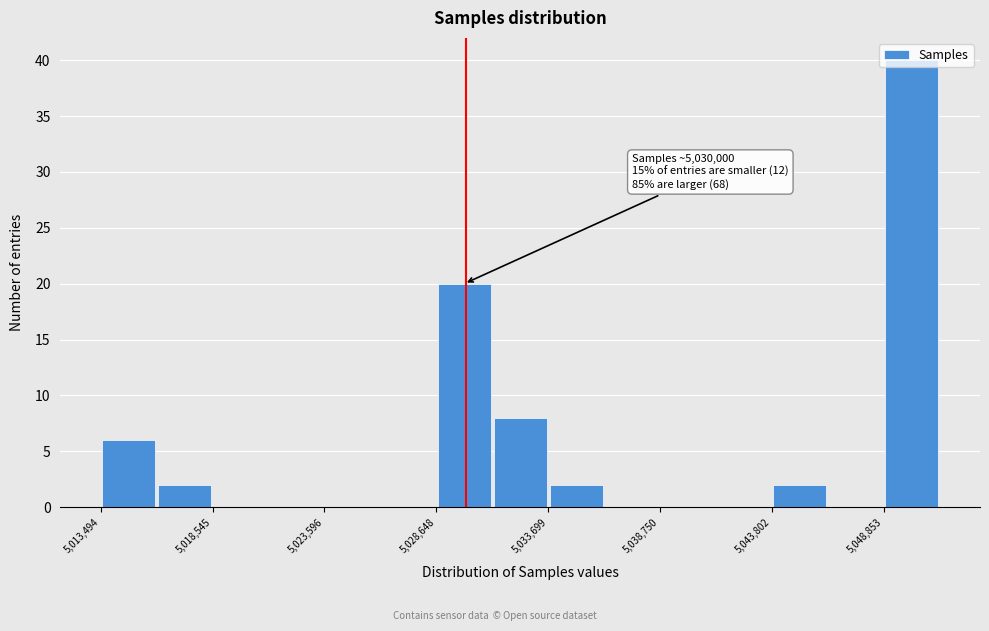

Around what value on the x-axis is the tallest bar? Give the approximate position of its centre, as read against the axis.

5050000